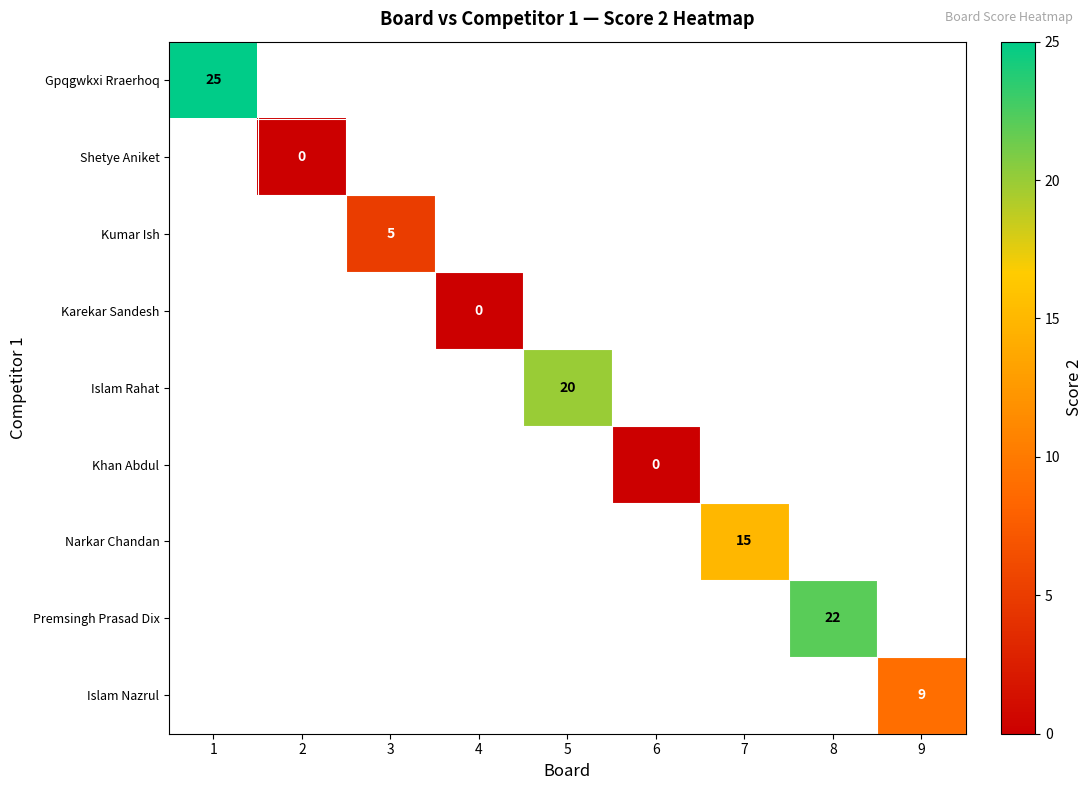

What is the greatest value displayed?

25.0